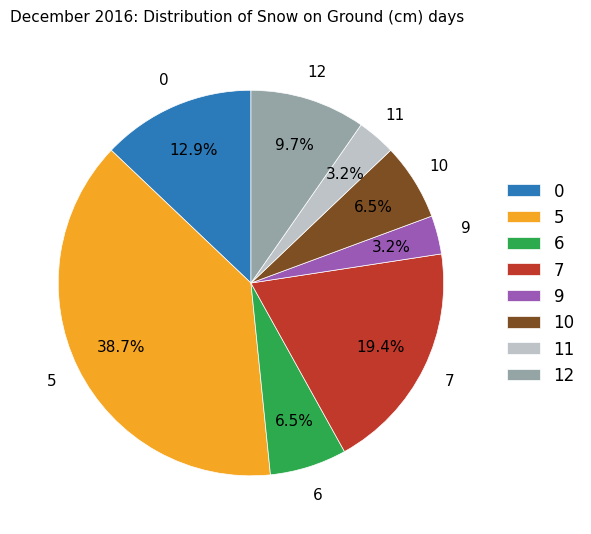

What is the total percentage of 10 and 5?

45.2%